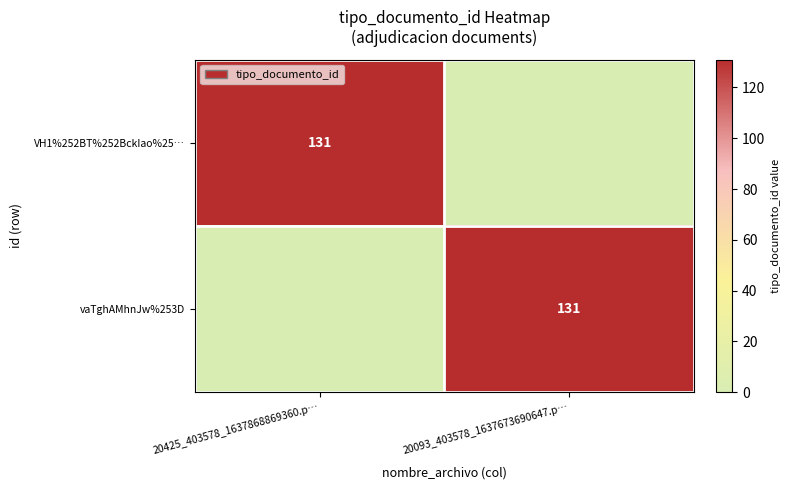

The VH1%252BT%252BckIao%25… series shows 131 at 20425_403578_1637868869360.p…. True or false?

True